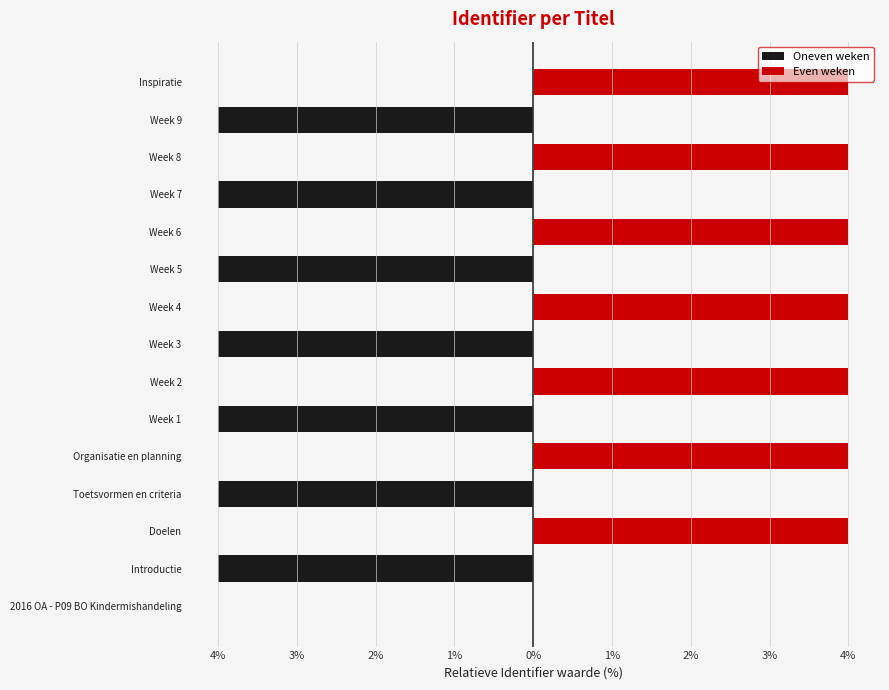

What is the difference between the second highest and minimum values in the Oneven weken series?

4.0